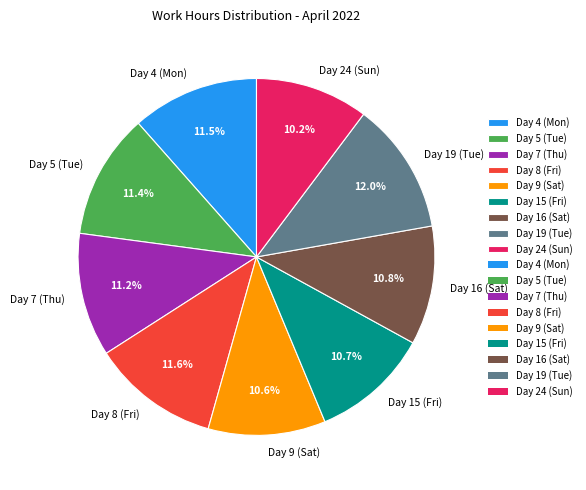

Is there any slice that represents more than half of the pie?

No